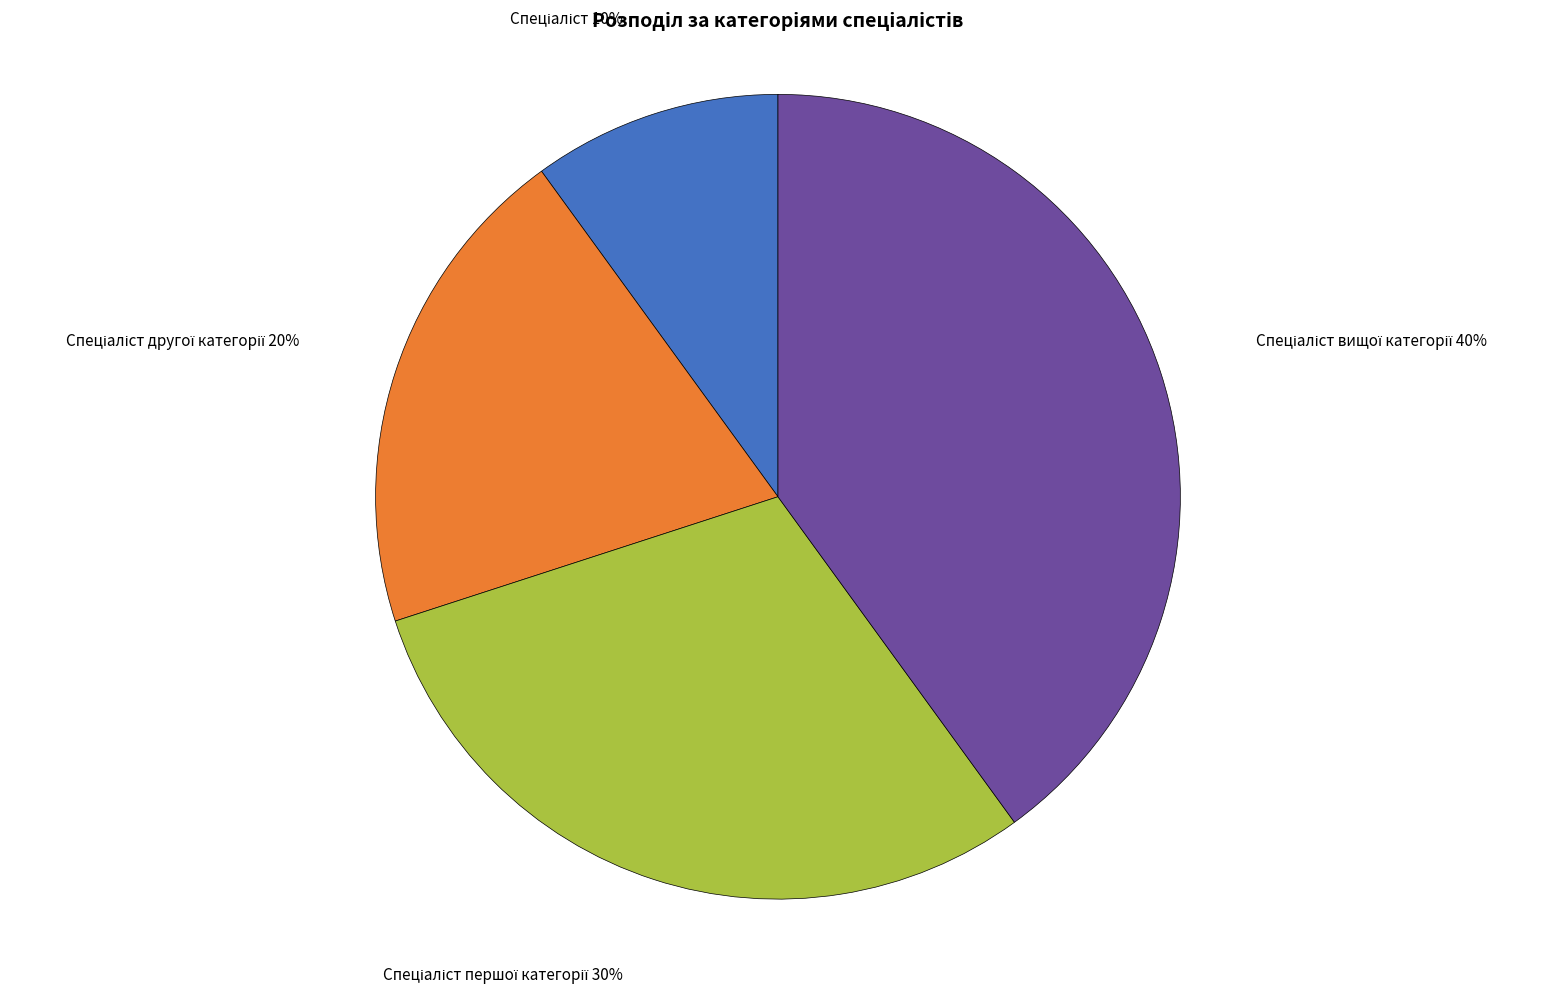

To the nearest percent, what is the difference between the largest and smallest slice percentages?

30%